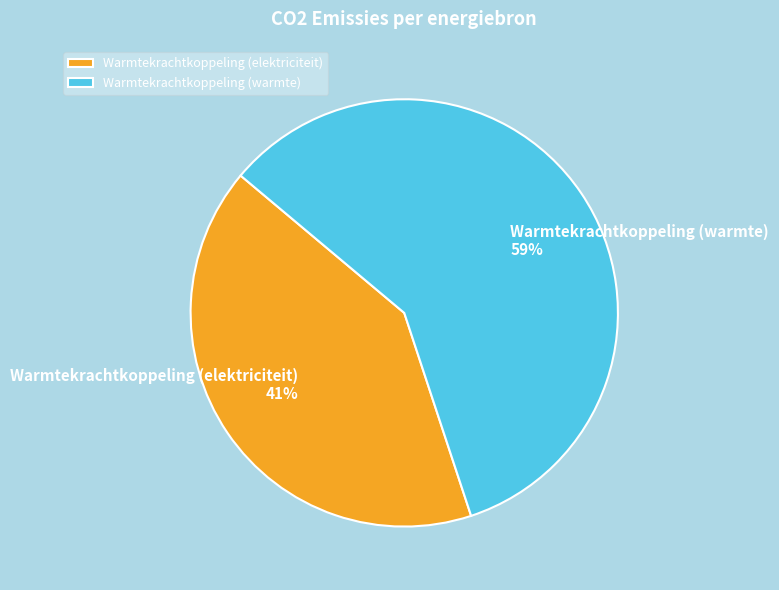

Do Warmtekrachtkoppeling (warmte) and Warmtekrachtkoppeling (elektriciteit) together represent more than half of the pie?

Yes